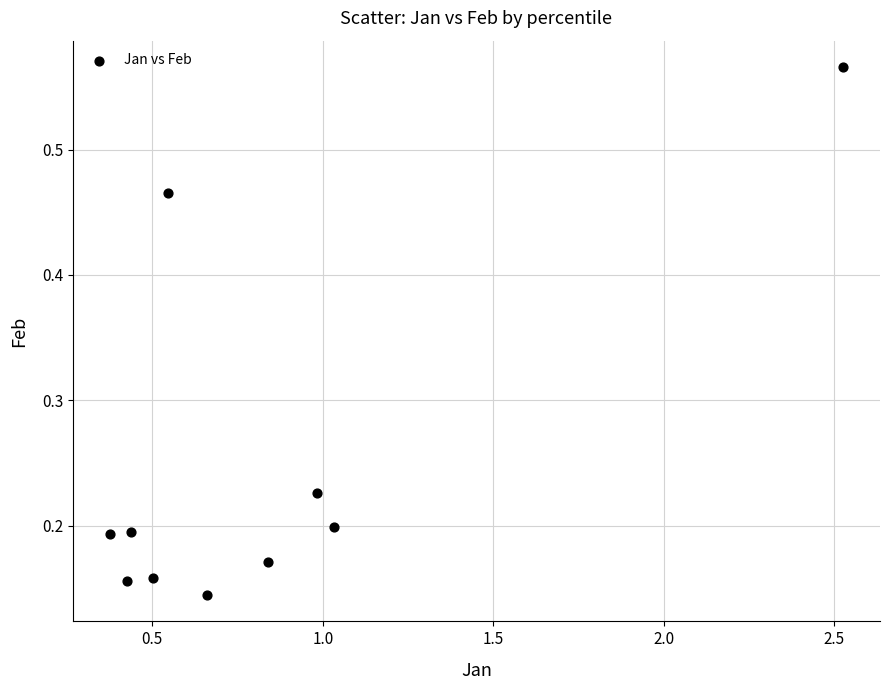

What is the average X value?

0.8